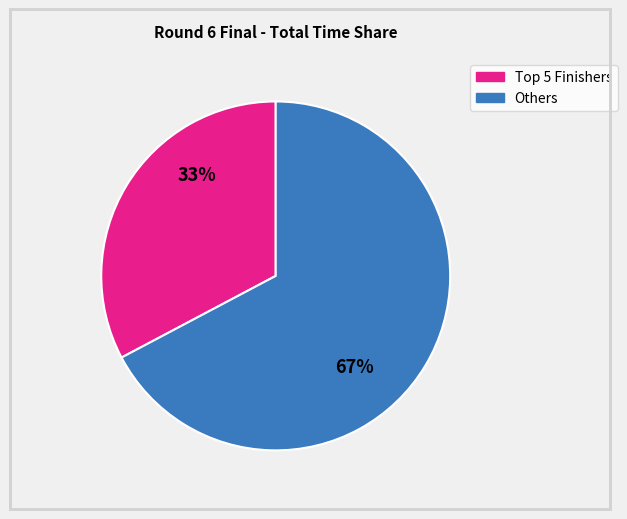

Is there any slice that represents more than half of the pie?

Yes